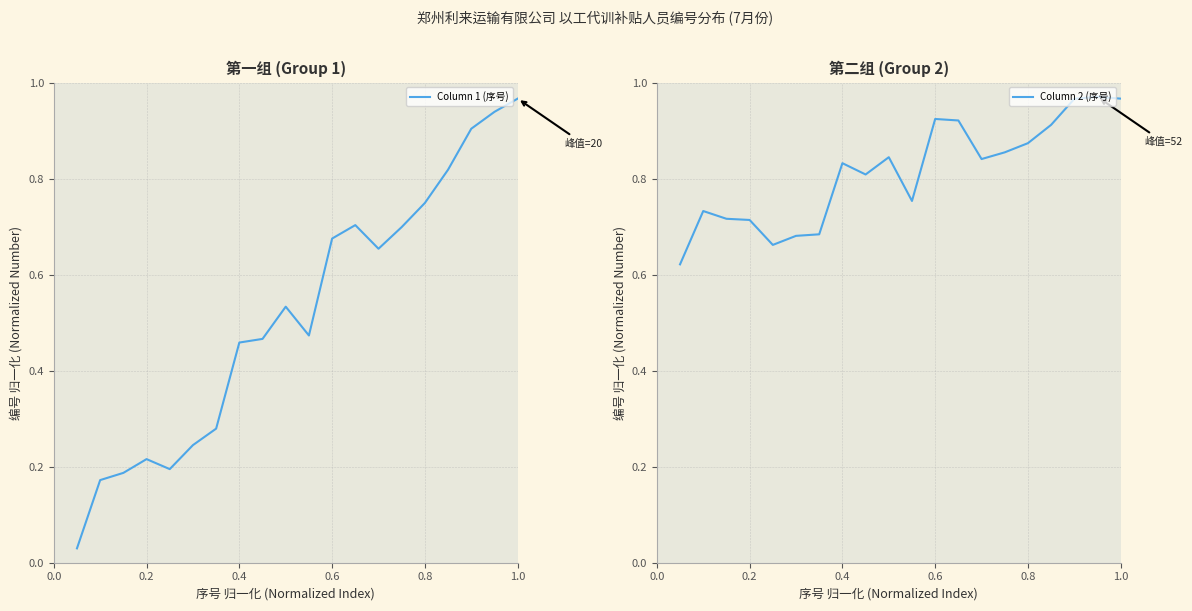

Reading left to right, transcribe all the data shown in this chart.

Column 1 (序号): 0.0	0.2	0.2	0.2	0.2	0.2	0.3	0.5	0.5	0.5	0.5	0.7	0.7	0.7	0.7	0.7	0.8	0.9	0.9	1.0
Column 2 (序号): 0.6	0.7	0.7	0.7	0.7	0.7	0.7	0.8	0.8	0.8	0.8	0.9	0.9	0.8	0.9	0.9	0.9	1.0	1.0	1.0